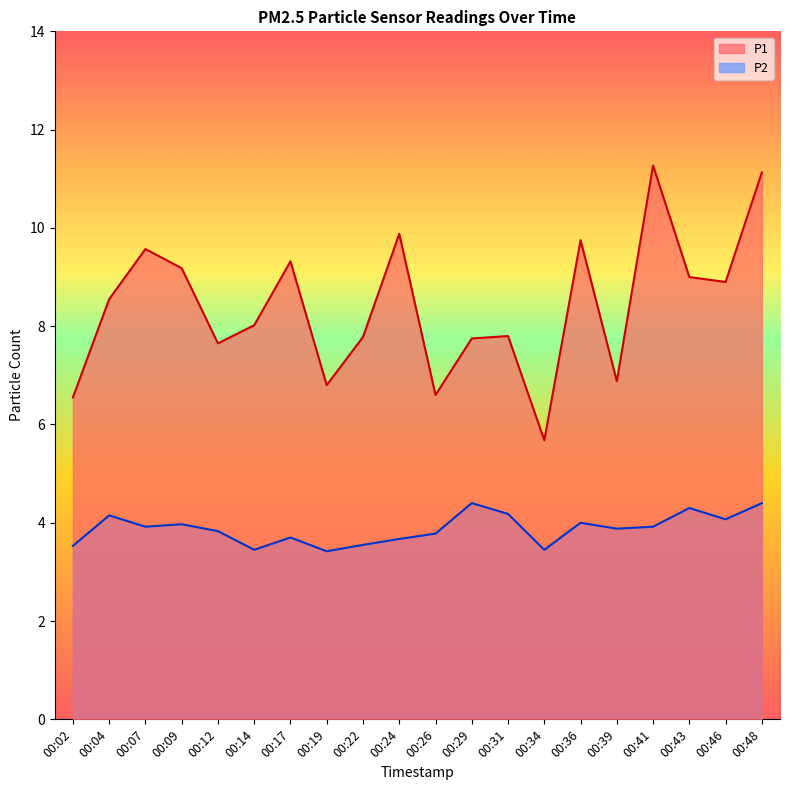

How many lines are shown in the chart?

2